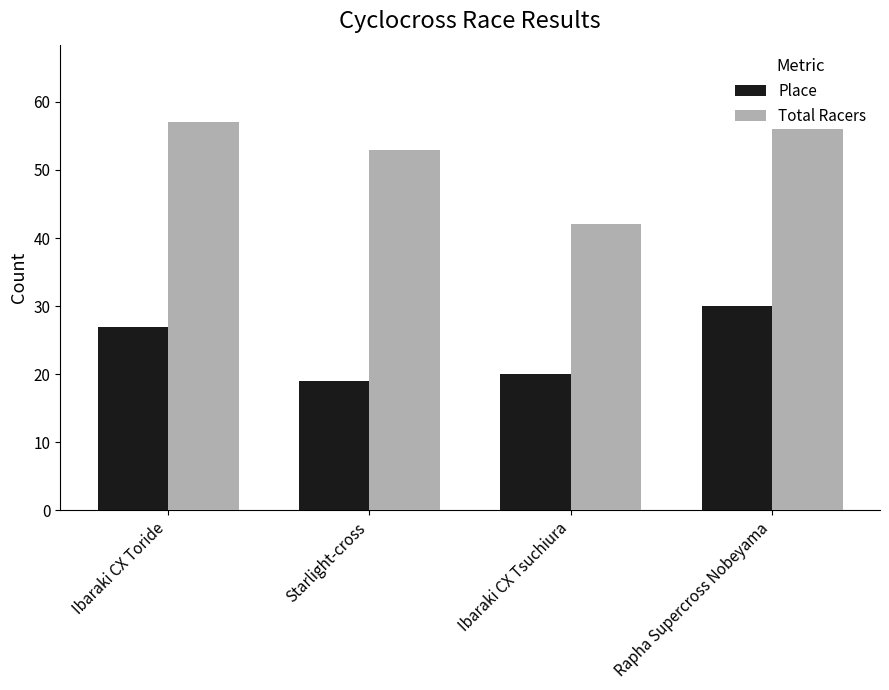

At how many categories does at least one series exceed 36?

4